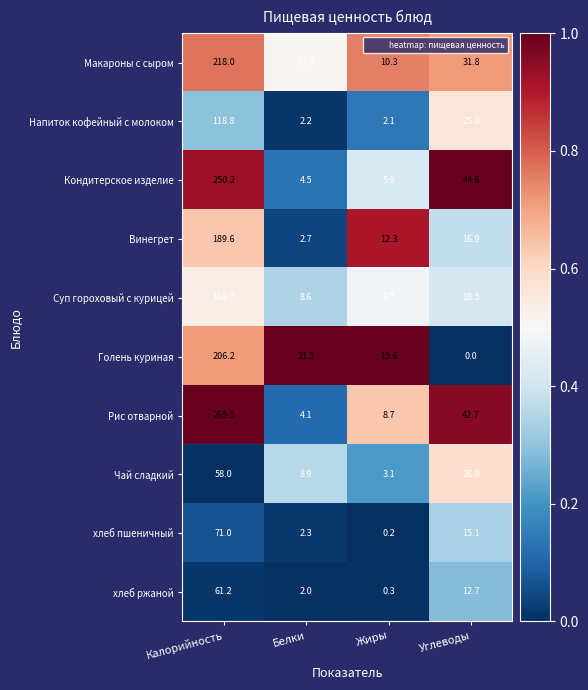

What is the difference between the Голень куриная values at Белки and Углеводы?

21.1